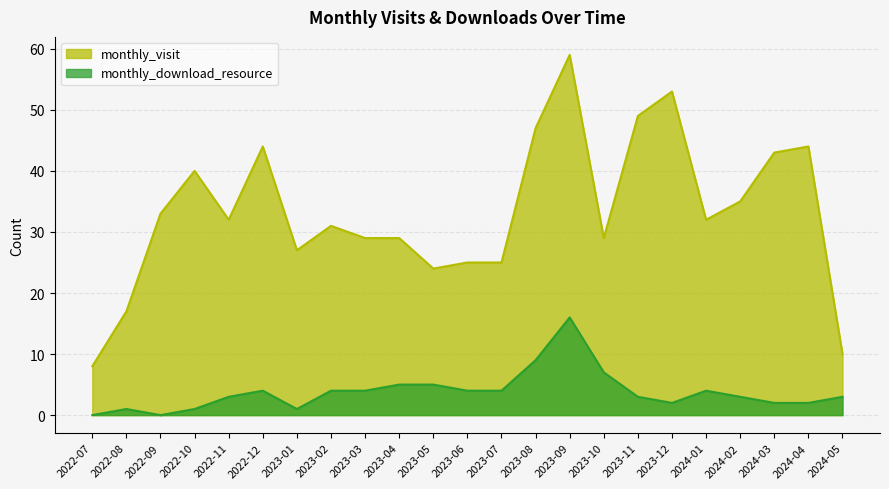

In monthly_download_resource, how many points are higher than both neighbors (excluding endpoints)?

4